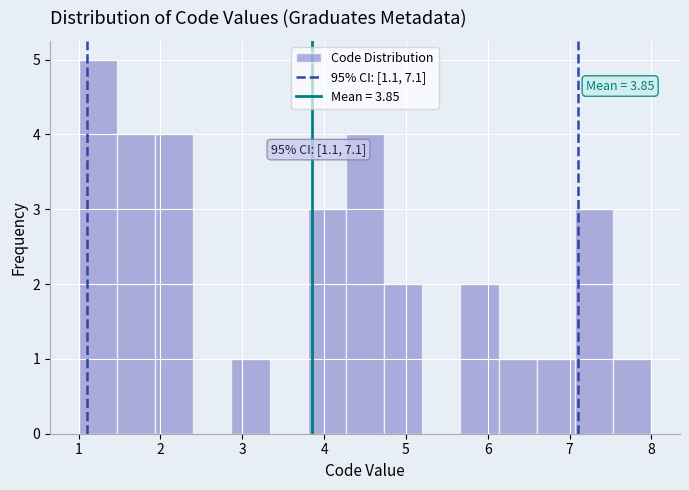

Over which range of the x-axis is the bar tallest?

1.0 to 1.5